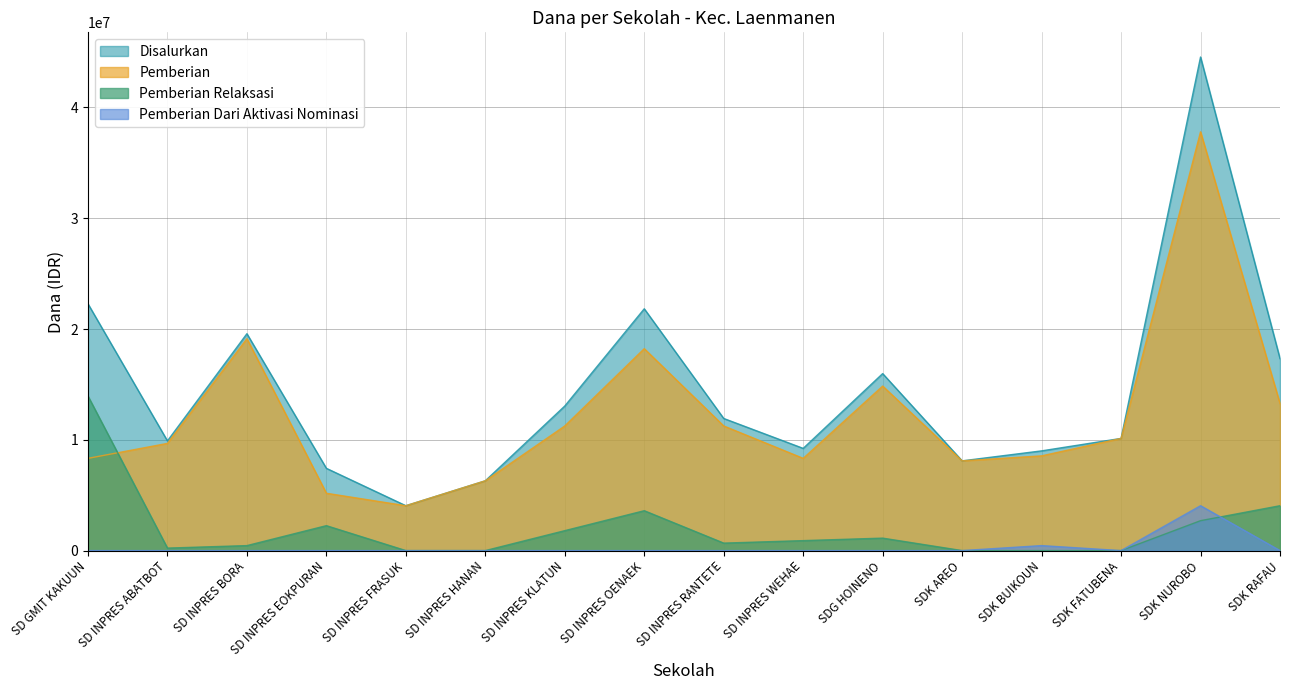

True or false: Disalurkan and Pemberian intersect in this chart.

False